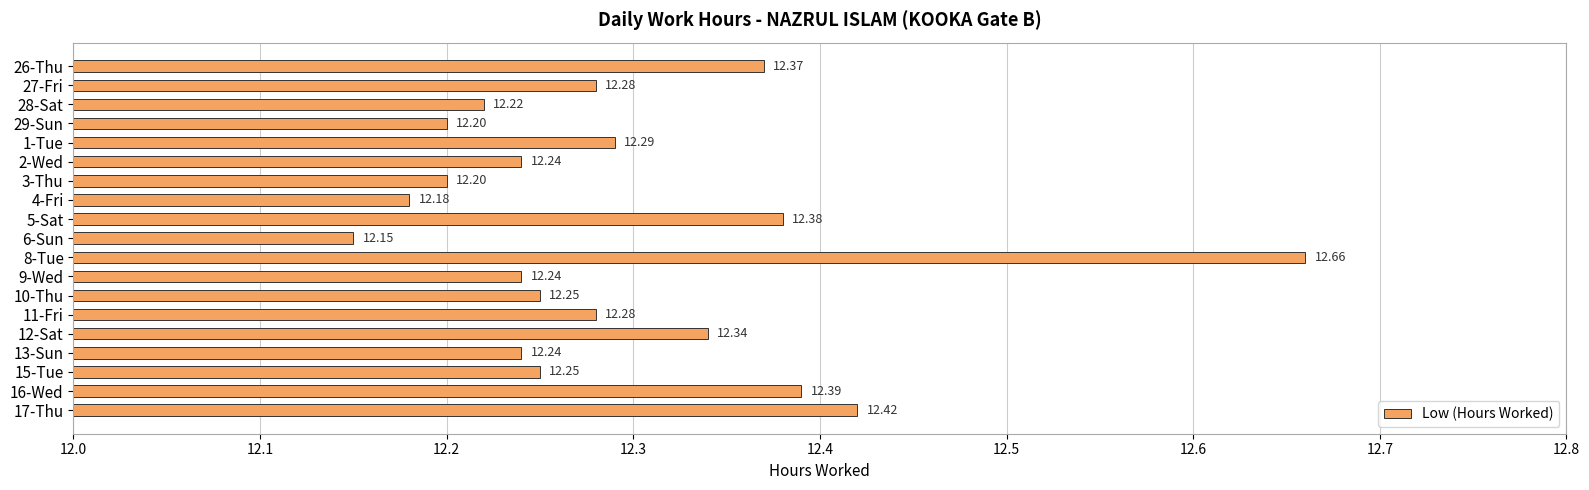

How many data points does each series have?

19